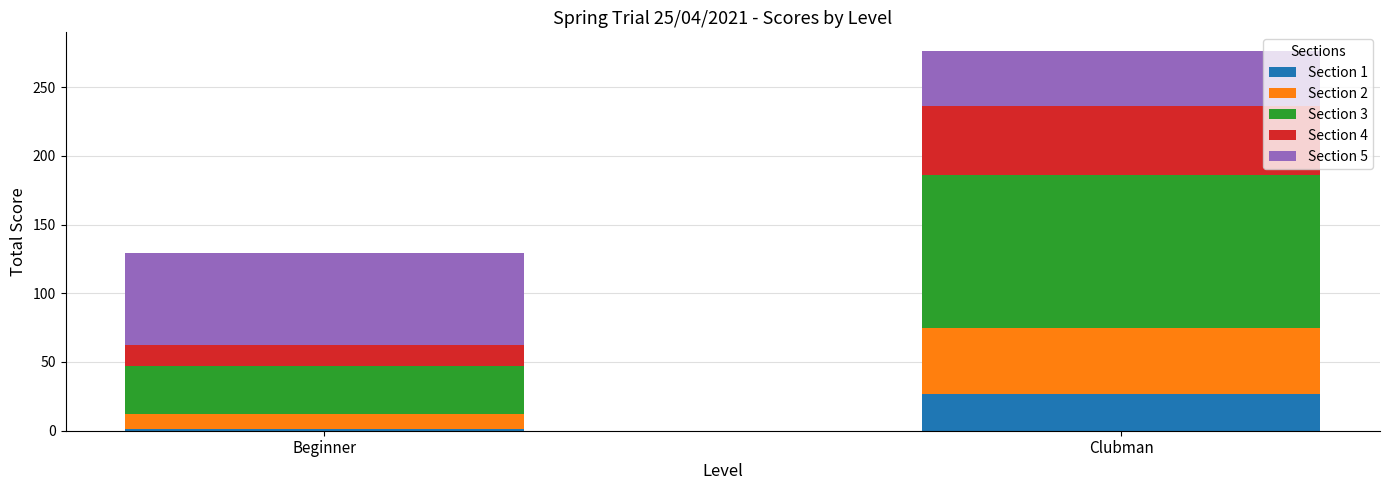

How many bars are there in total?

2